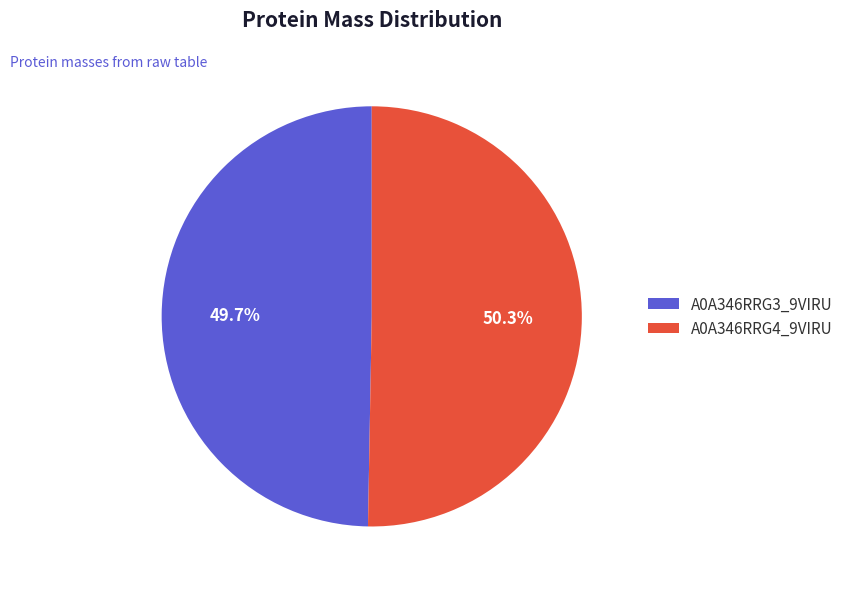

True or false: A0A346RRG3_9VIRU accounts for 56% of the total.

False